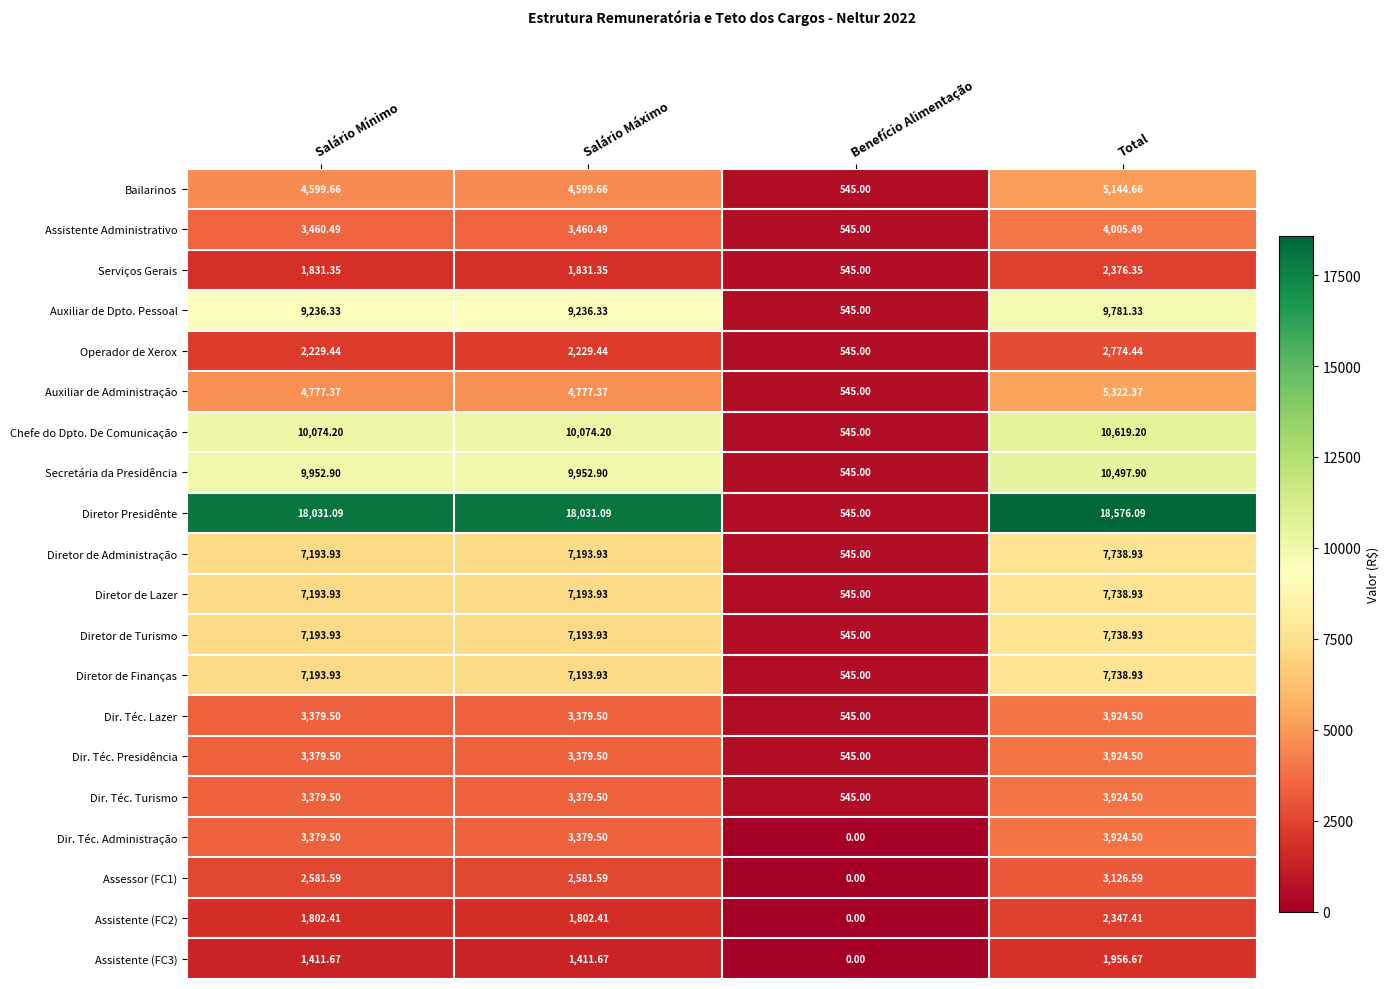

At which category is the sum across all series the highest?

Total